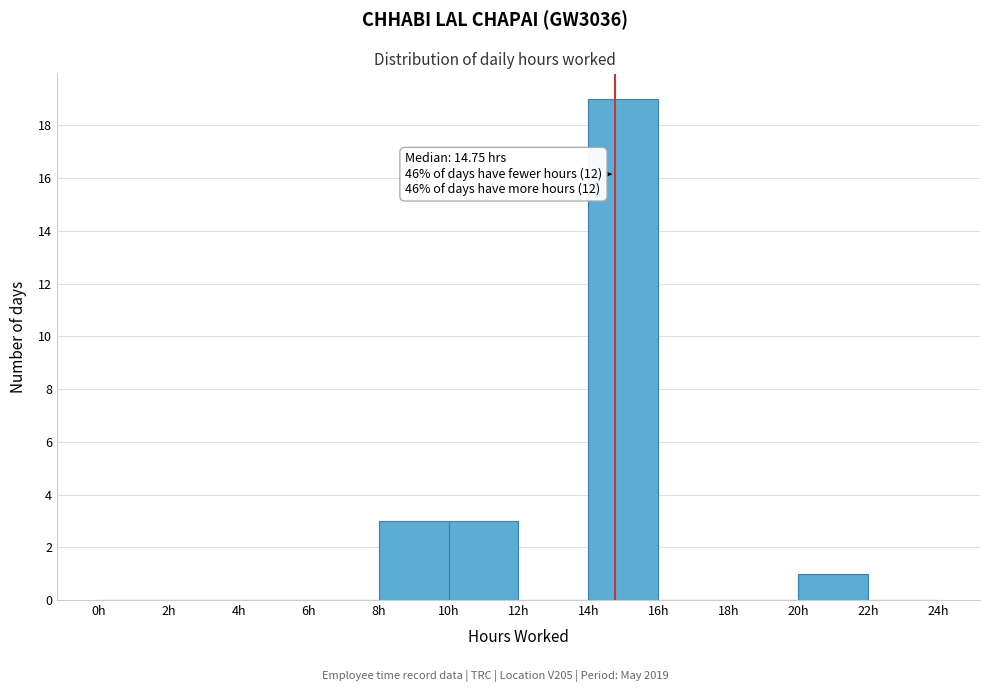

Which range on the x-axis has the tallest bar?

14 to 16